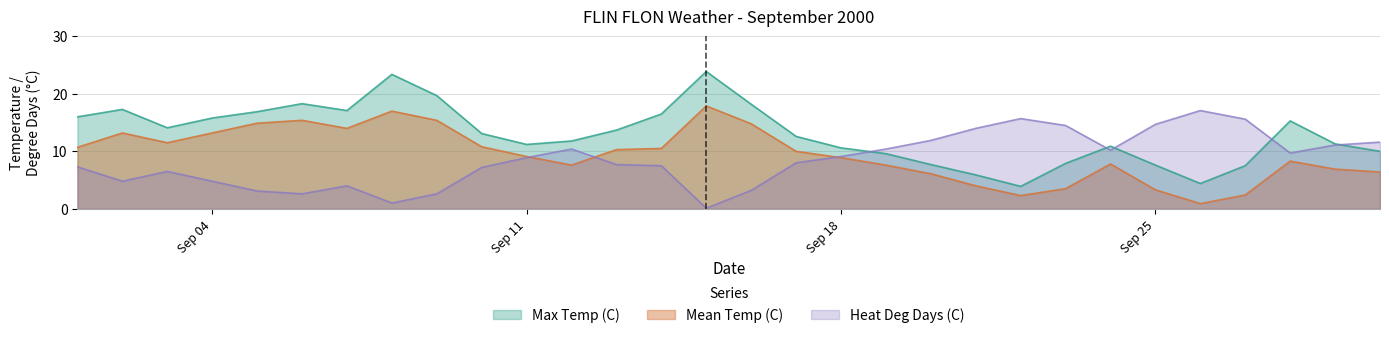

List the series in order of their overall mean, lowest first.

Heat Deg Days (C), Mean Temp (C), Max Temp (C)